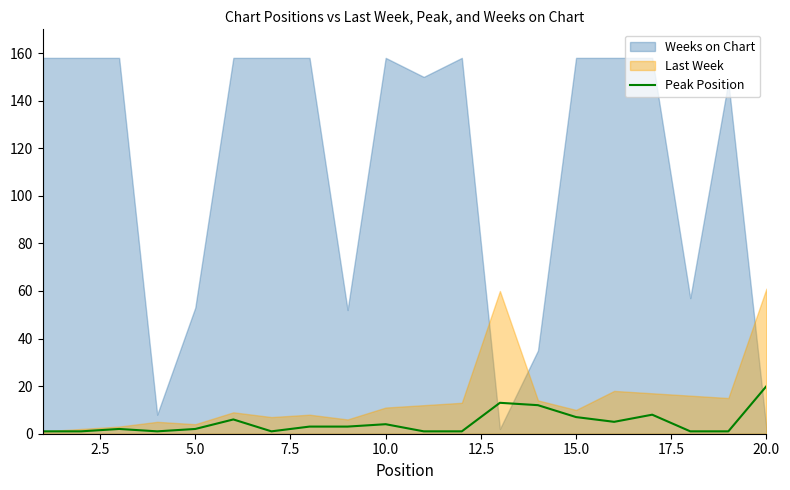

At which label does Peak Position reach its peak?

20.0